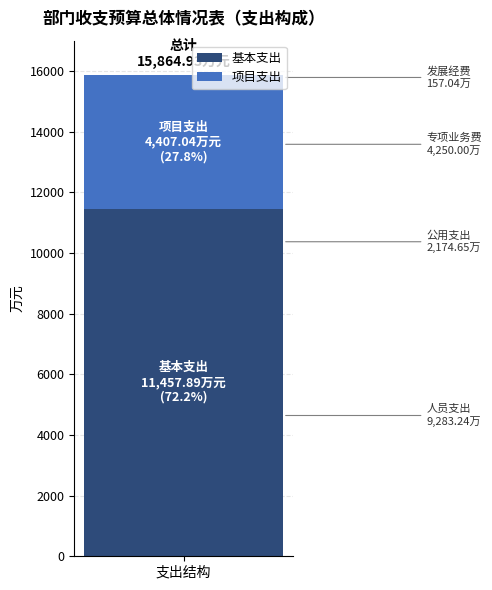

What is the maximum value for 基本支出?

11457.9